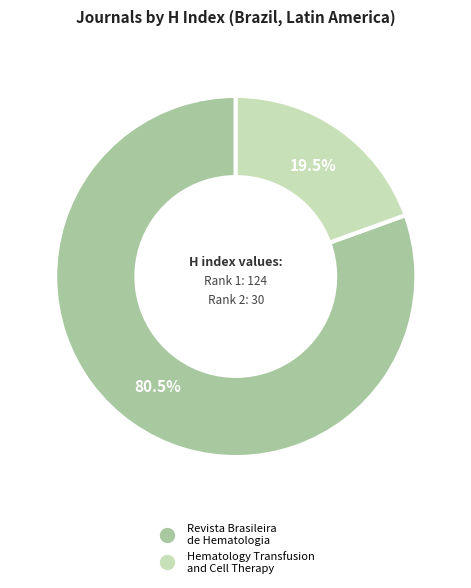

What percentage do Hematology Transfusion and Cell Therapy and Revista Brasileira de Hematologia together represent?

100.0%